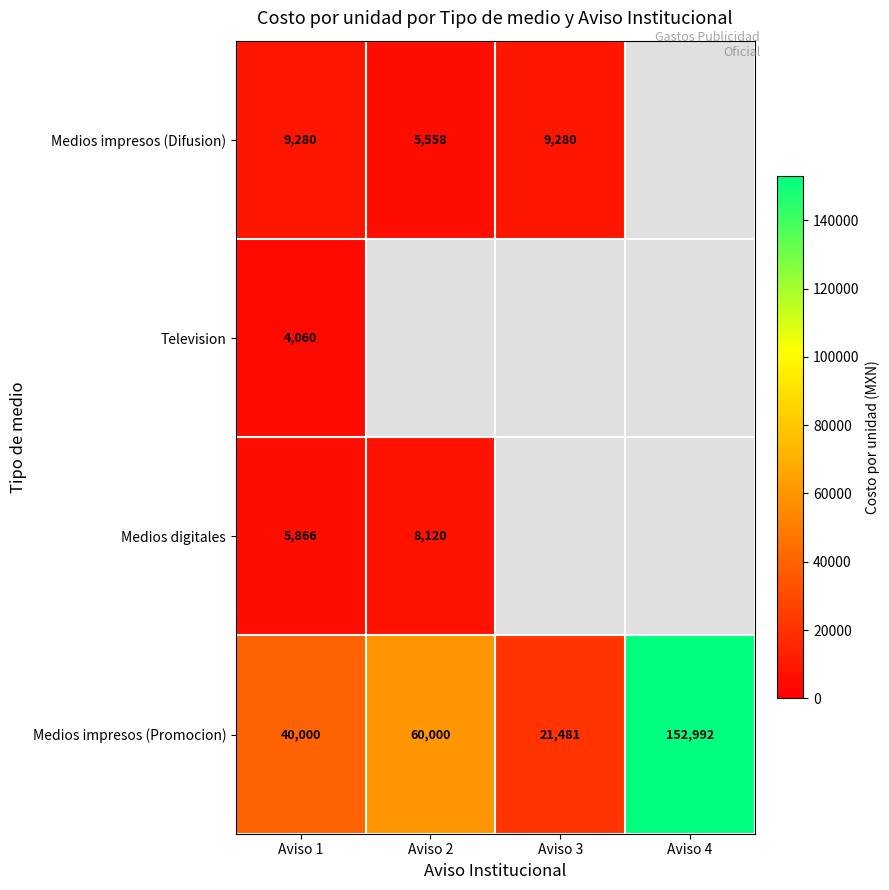

At which category does the chart reach its minimum across all series?

Aviso 1